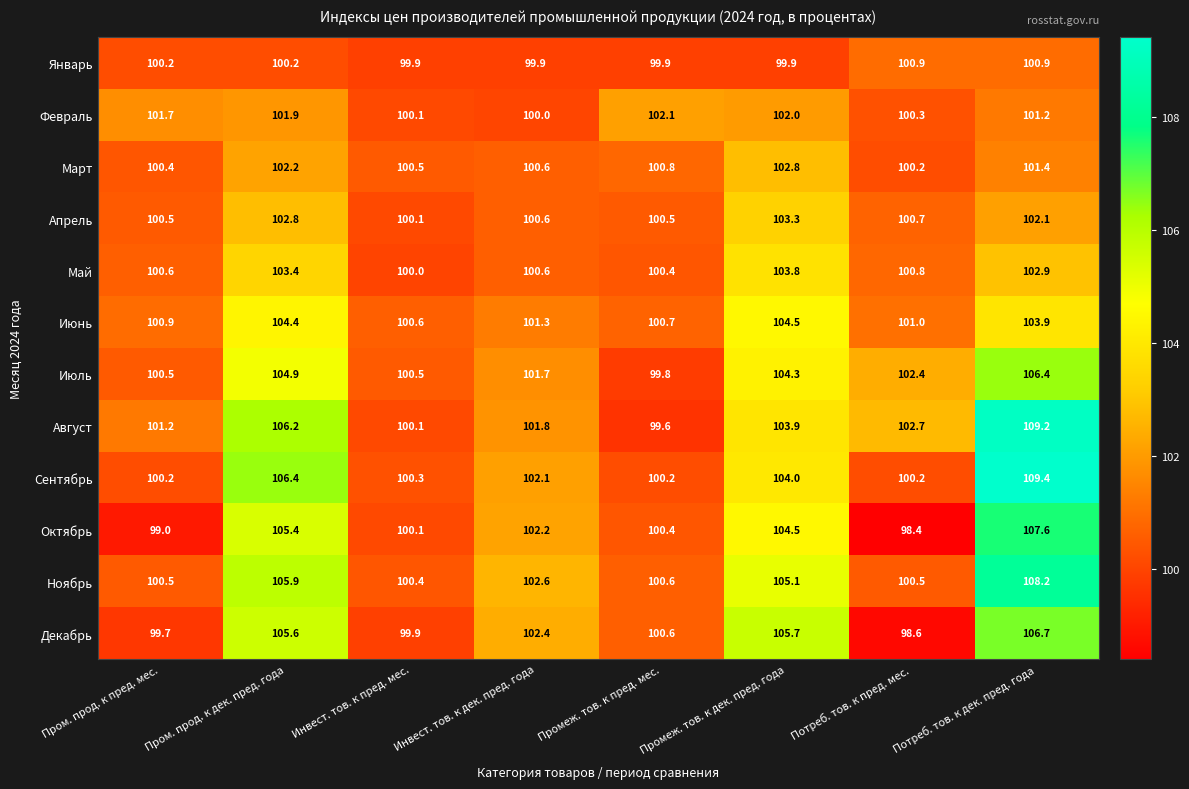

At which category is the sum across all series the highest?

Потреб. тов. к дек. пред. года